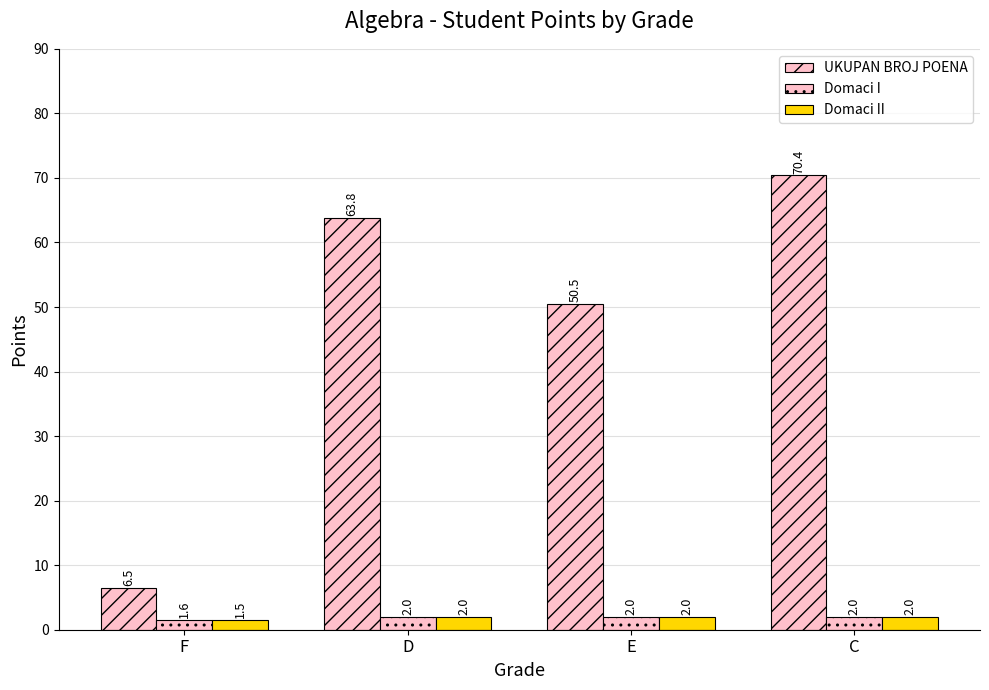

How many data points does each series have?

4